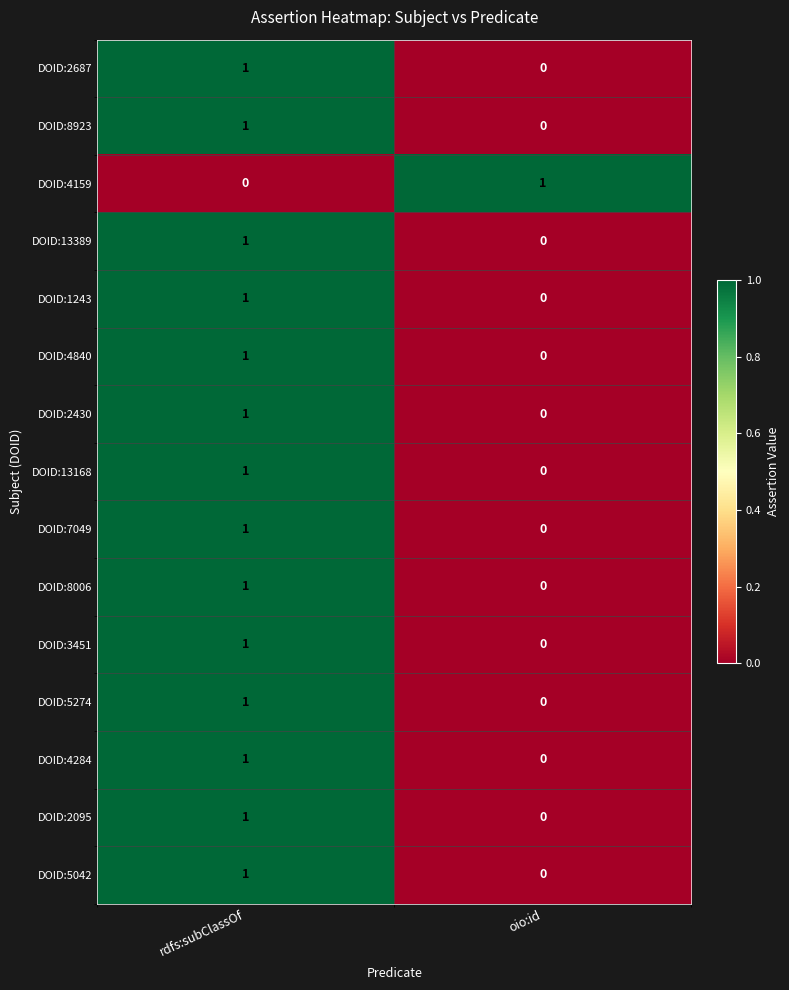

Reading left to right, extract all data points from this chart.

DOID:2687: rdfs:subClassOf=1	oio:id=0
DOID:8923: rdfs:subClassOf=1	oio:id=0
DOID:4159: rdfs:subClassOf=0	oio:id=1
DOID:13389: rdfs:subClassOf=1	oio:id=0
DOID:1243: rdfs:subClassOf=1	oio:id=0
DOID:4840: rdfs:subClassOf=1	oio:id=0
DOID:2430: rdfs:subClassOf=1	oio:id=0
DOID:13168: rdfs:subClassOf=1	oio:id=0
DOID:7049: rdfs:subClassOf=1	oio:id=0
DOID:8006: rdfs:subClassOf=1	oio:id=0
DOID:3451: rdfs:subClassOf=1	oio:id=0
DOID:5274: rdfs:subClassOf=1	oio:id=0
DOID:4284: rdfs:subClassOf=1	oio:id=0
DOID:2095: rdfs:subClassOf=1	oio:id=0
DOID:5042: rdfs:subClassOf=1	oio:id=0